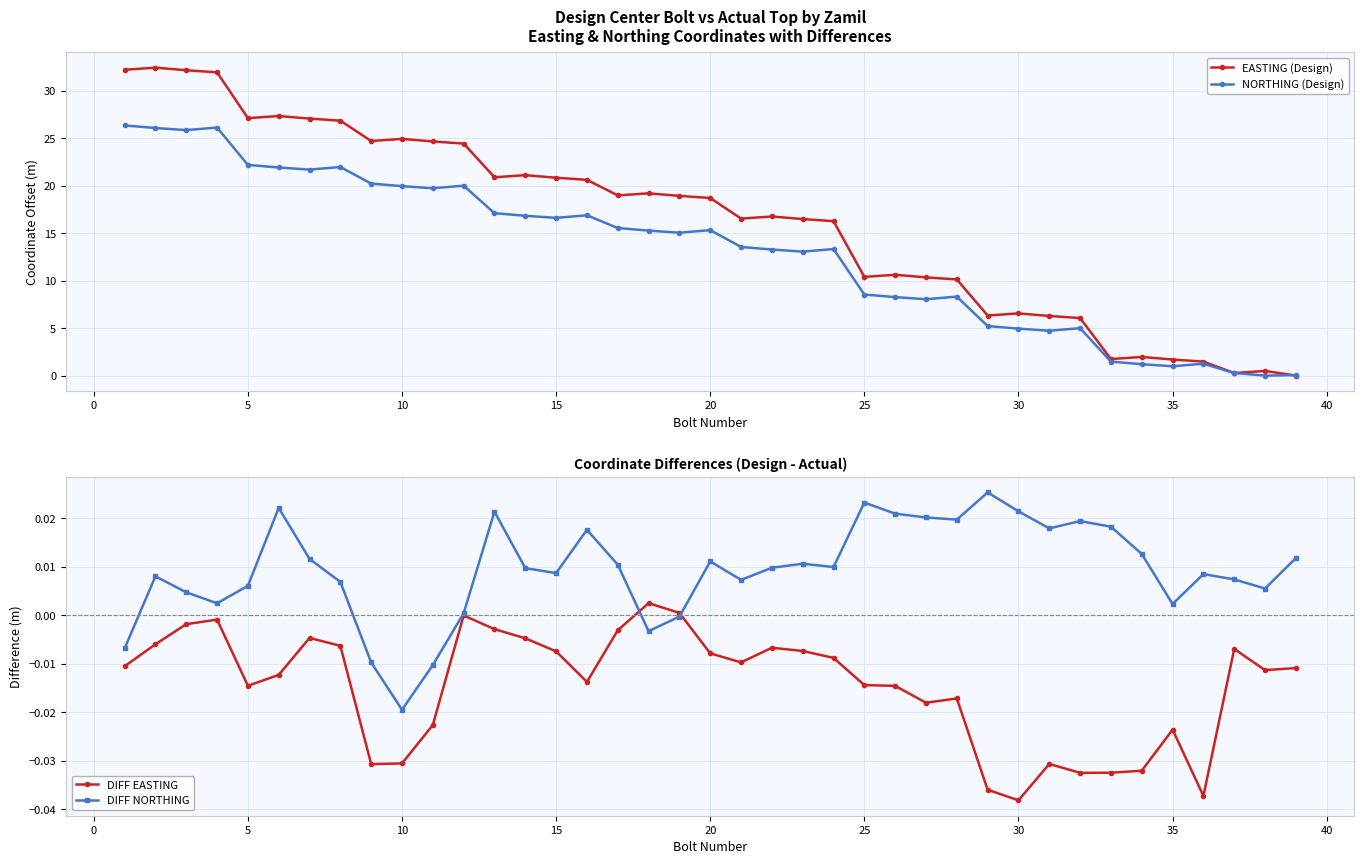

How many series are shown in this chart?

4